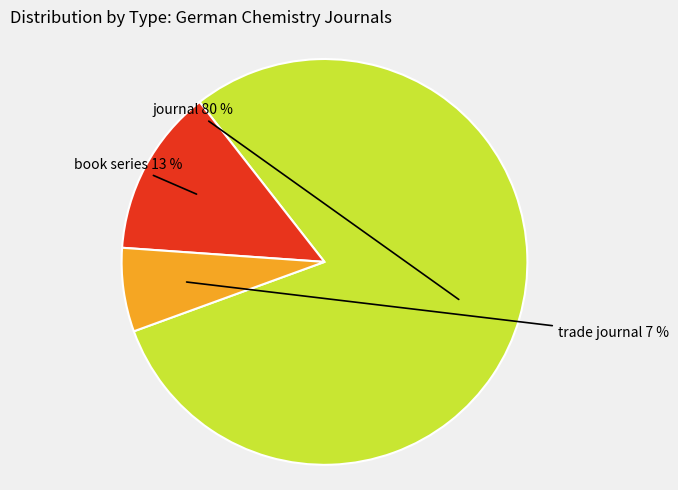

Is it true that journal is 93% of the pie?

False